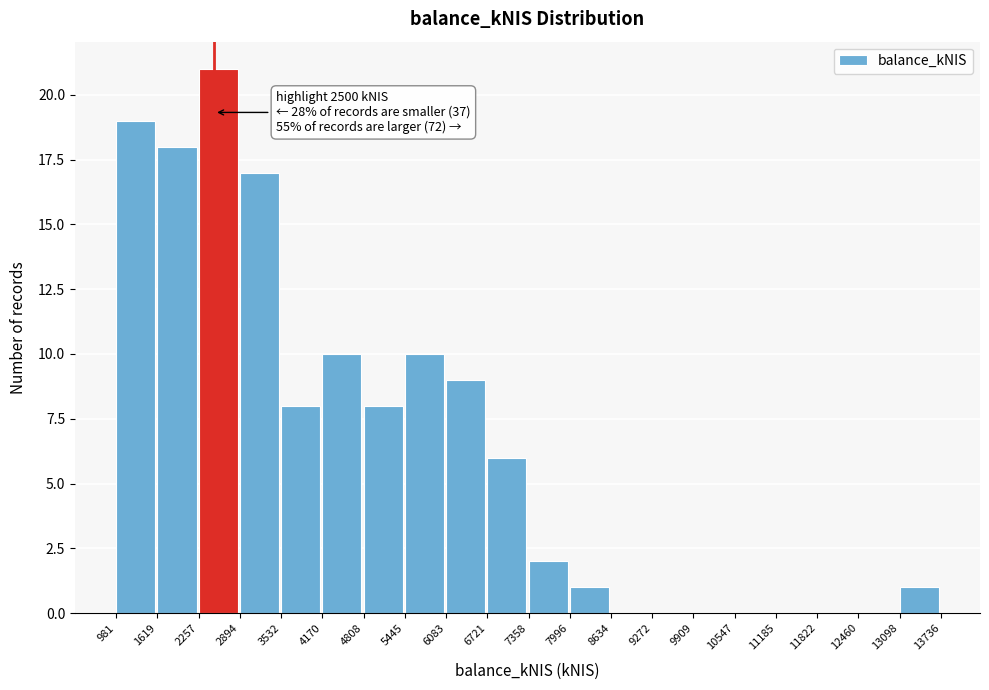

Which range on the x-axis has the tallest bar?

2257 to 2894